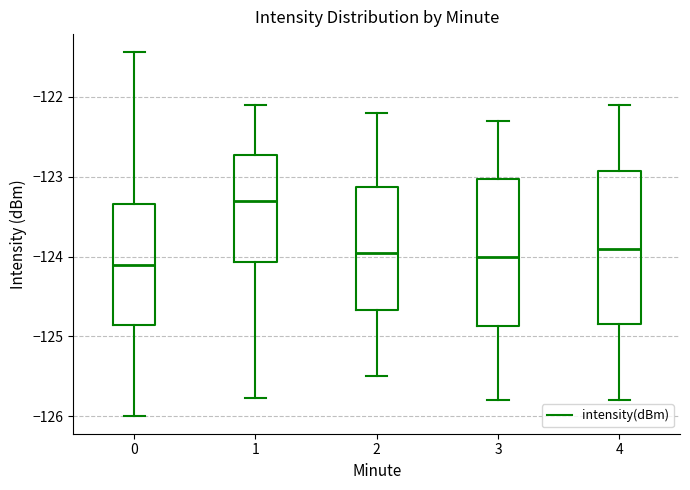

Which box has the lowest median line?

0